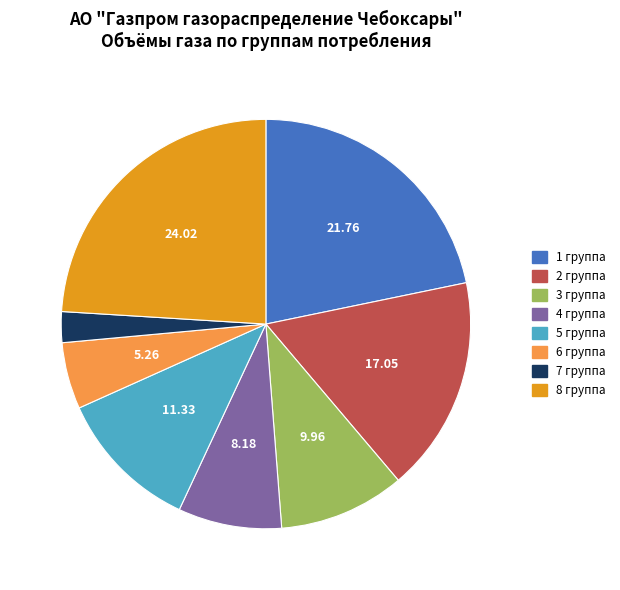

Is there a majority slice in this chart?

No